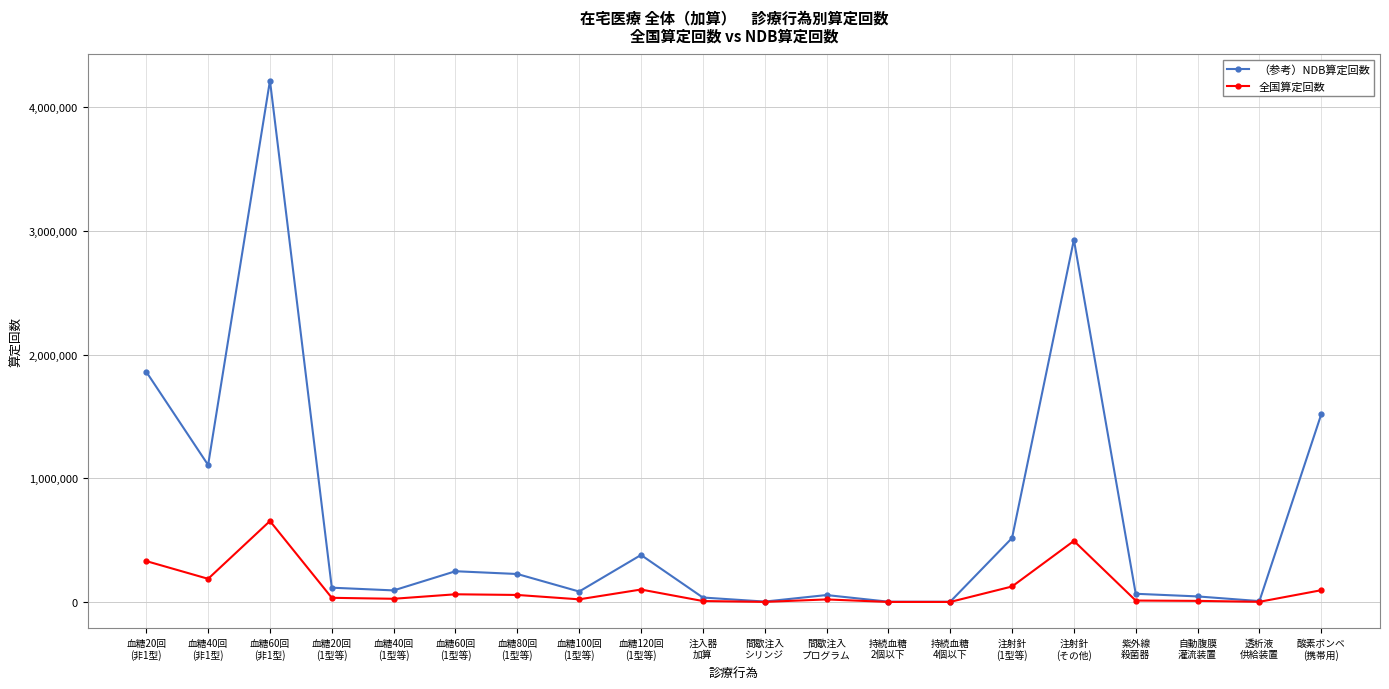

List the series in order of their peak value, highest first.

（参考）NDB算定回数, 全国算定回数